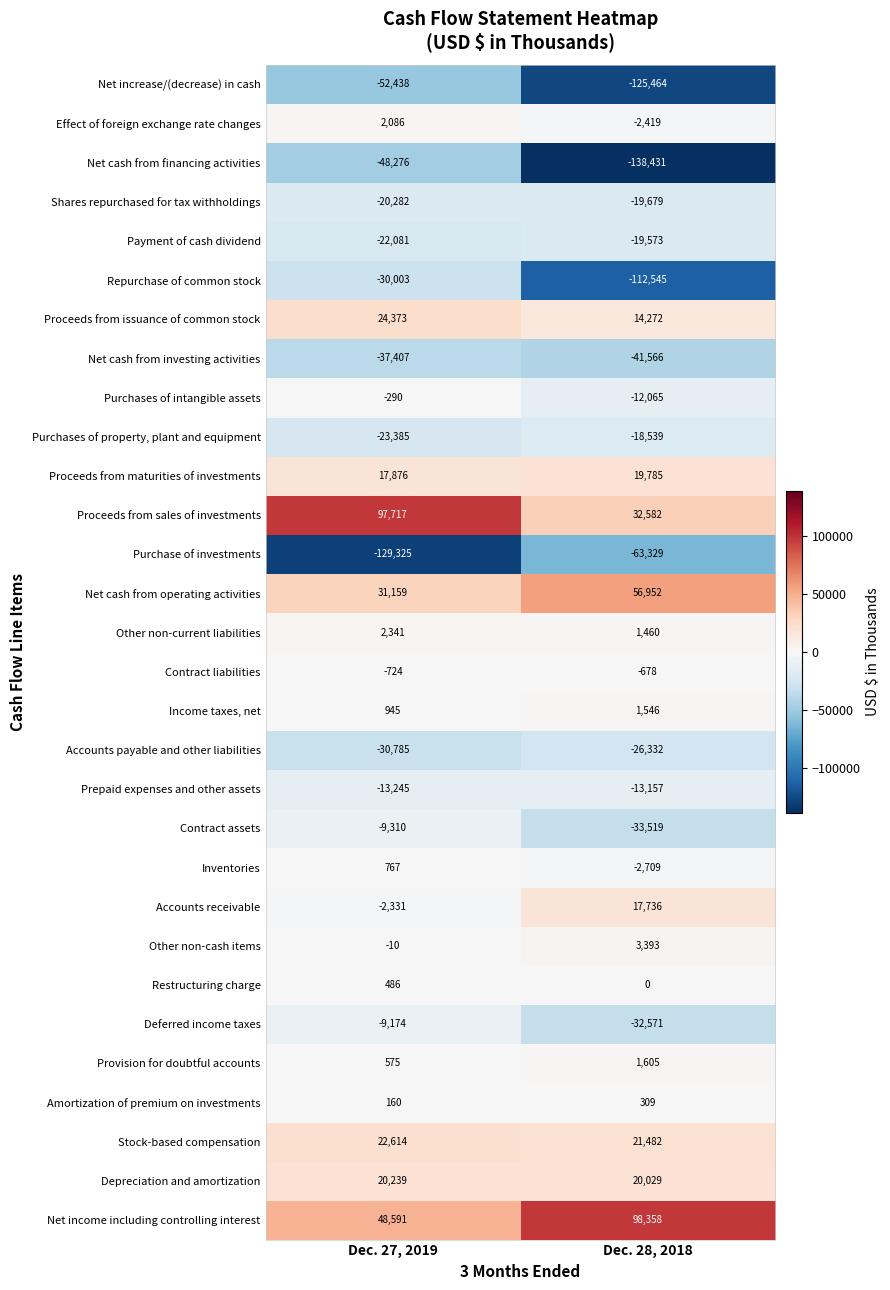

What value does the Repurchase of common stock series have at Dec. 27, 2019, to the nearest 50?

-30000